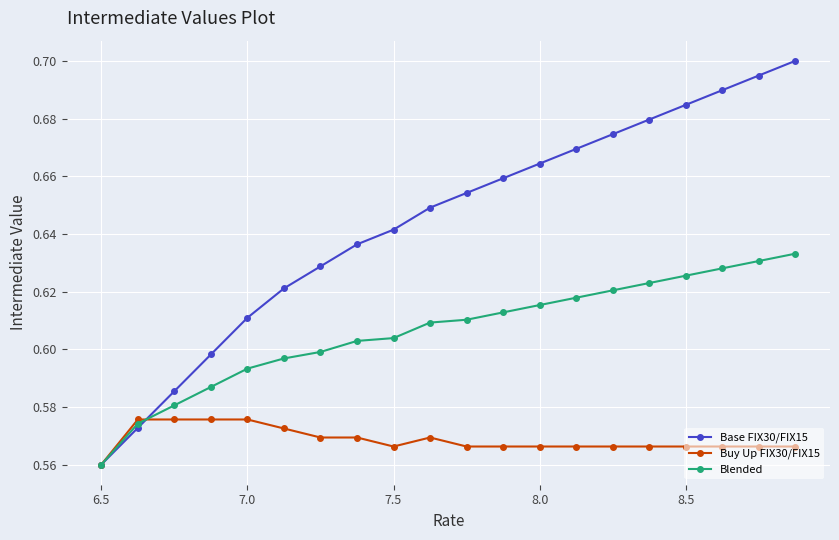

At how many categories does at least one series exceed 0?

20